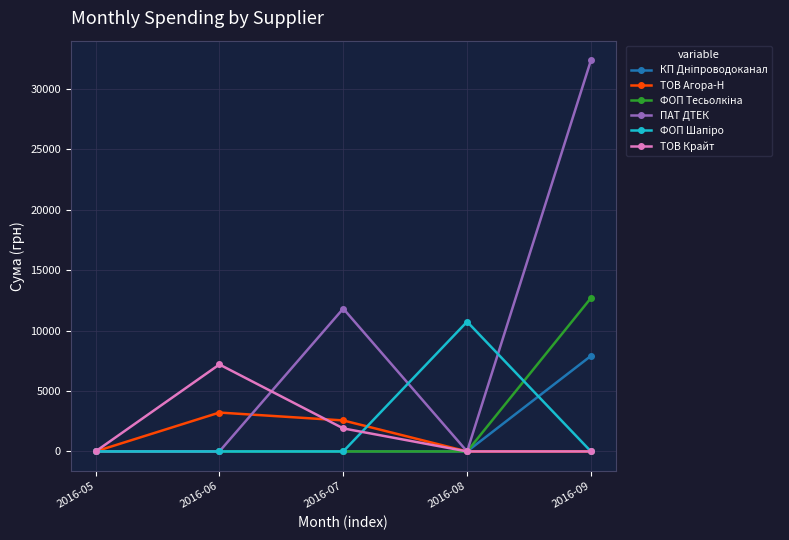

What is the greatest value displayed?

32367.2